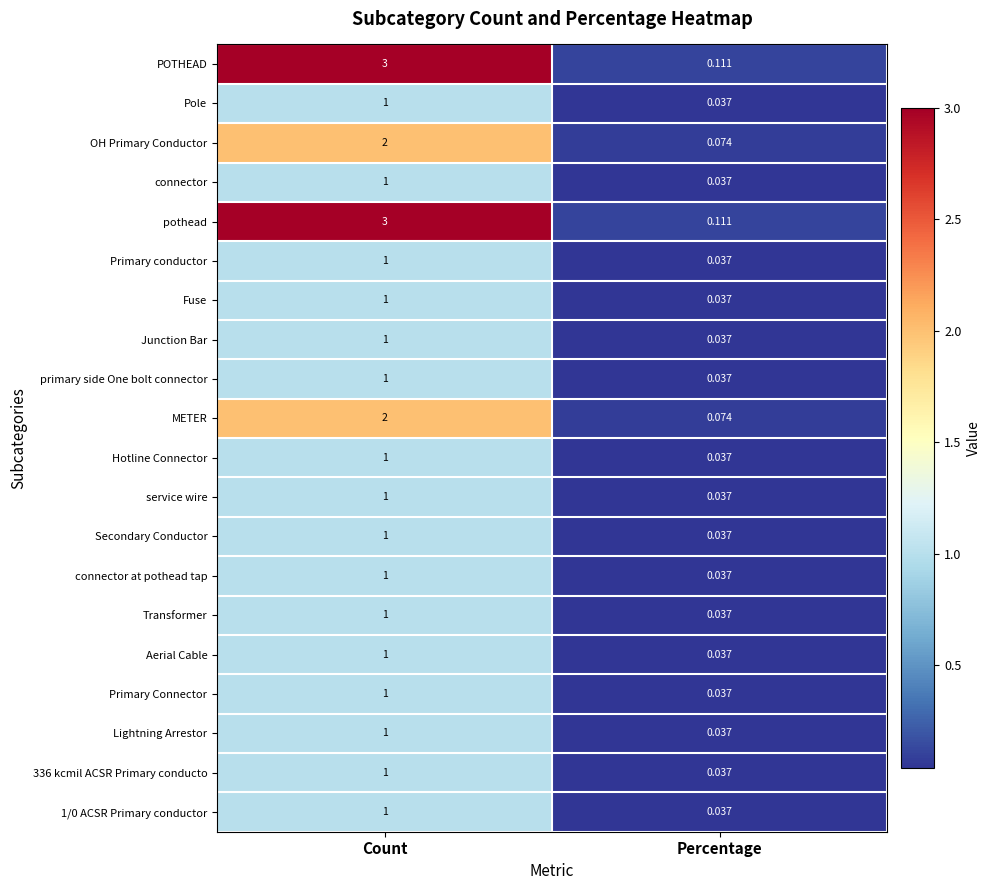

Rank the categories by Pole value from lowest to highest.

Percentage, Count